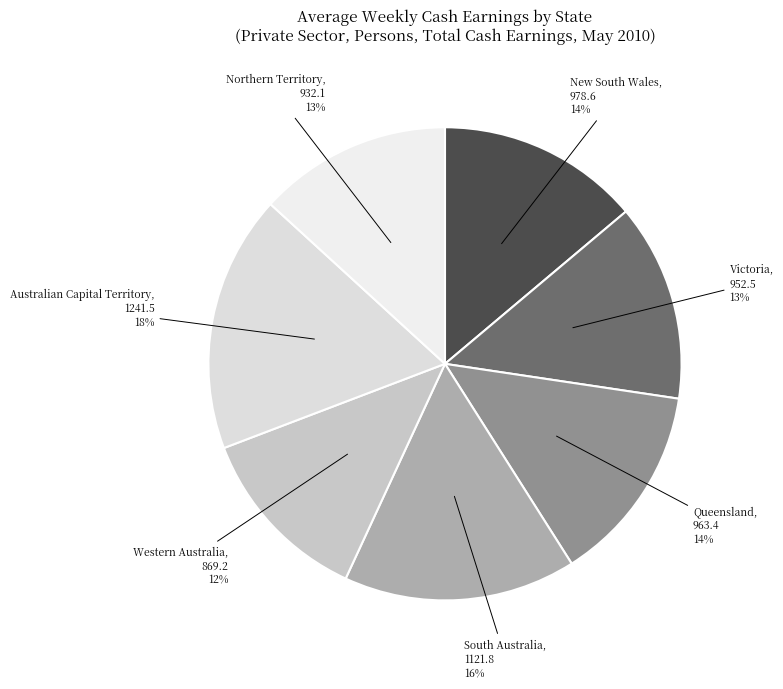

Which has a higher value, Western Australia or South Australia?

South Australia